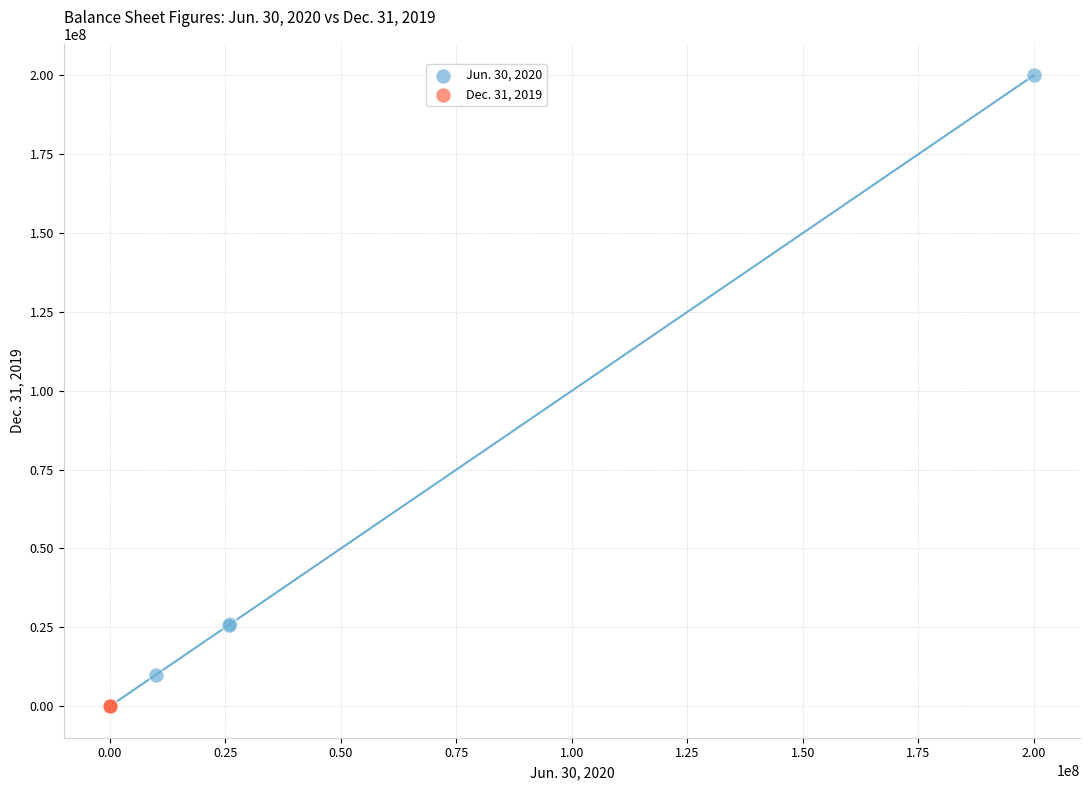

Which series reaches the maximum Y coordinate?

Jun. 30, 2020